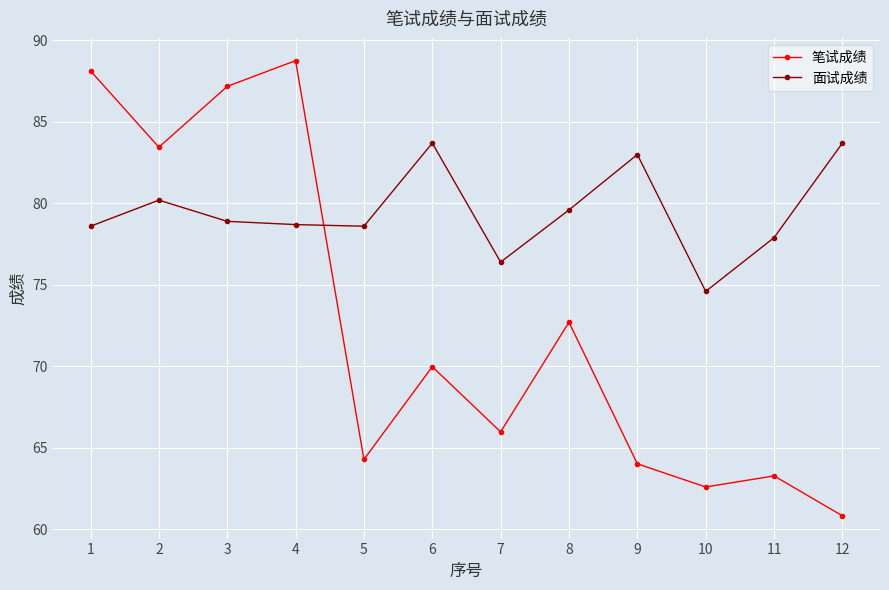

How many lines are shown in the chart?

2